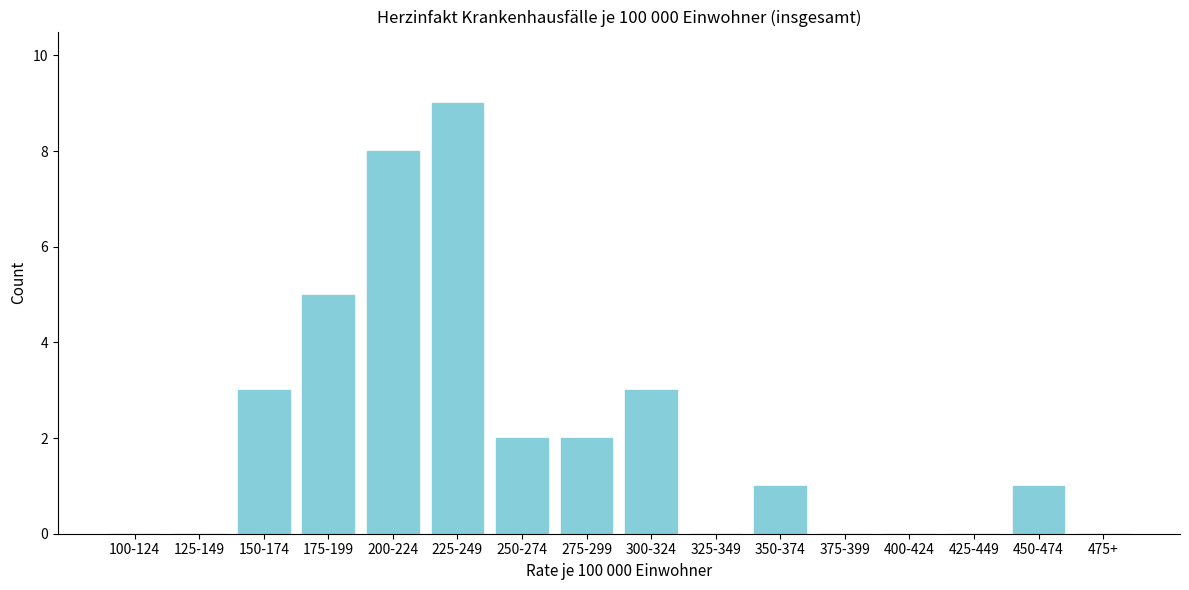

Reading right to left, list all the values displayed in this chart.

475+=0	450-474=1	425-449=0	400-424=0	375-399=0	350-374=1	325-349=0	300-324=3	275-299=2	250-274=2	225-249=9	200-224=8	175-199=5	150-174=3	125-149=0	100-124=0